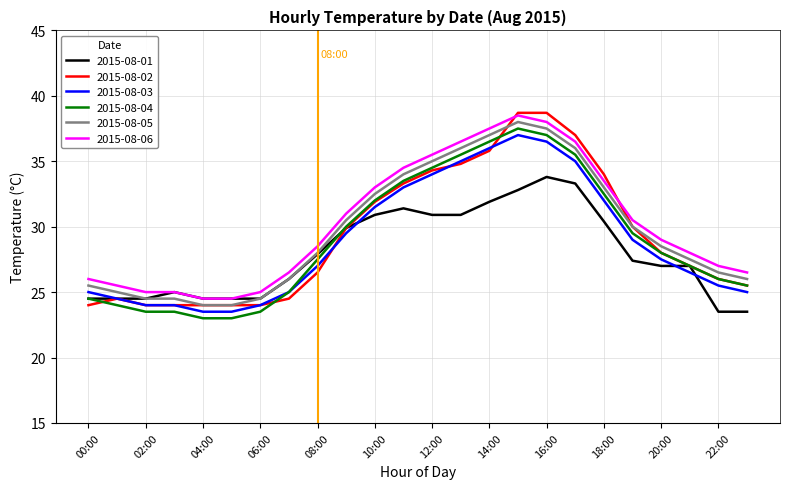

What is the sum of all 2015-08-04 values?

698.0